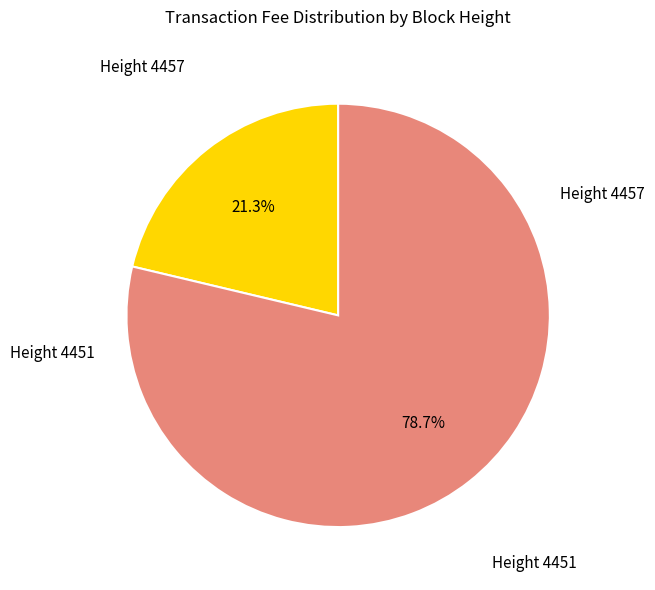

How many slices are in this pie chart?

2